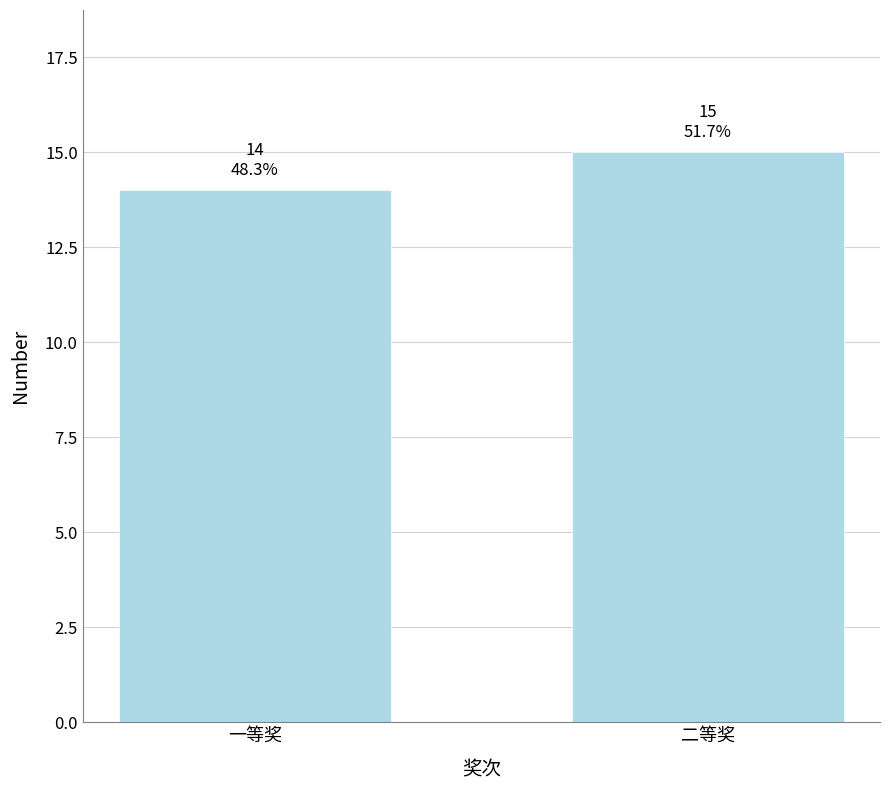

Reading right to left, transcribe all the data shown in this chart.

二等奖=15	一等奖=14